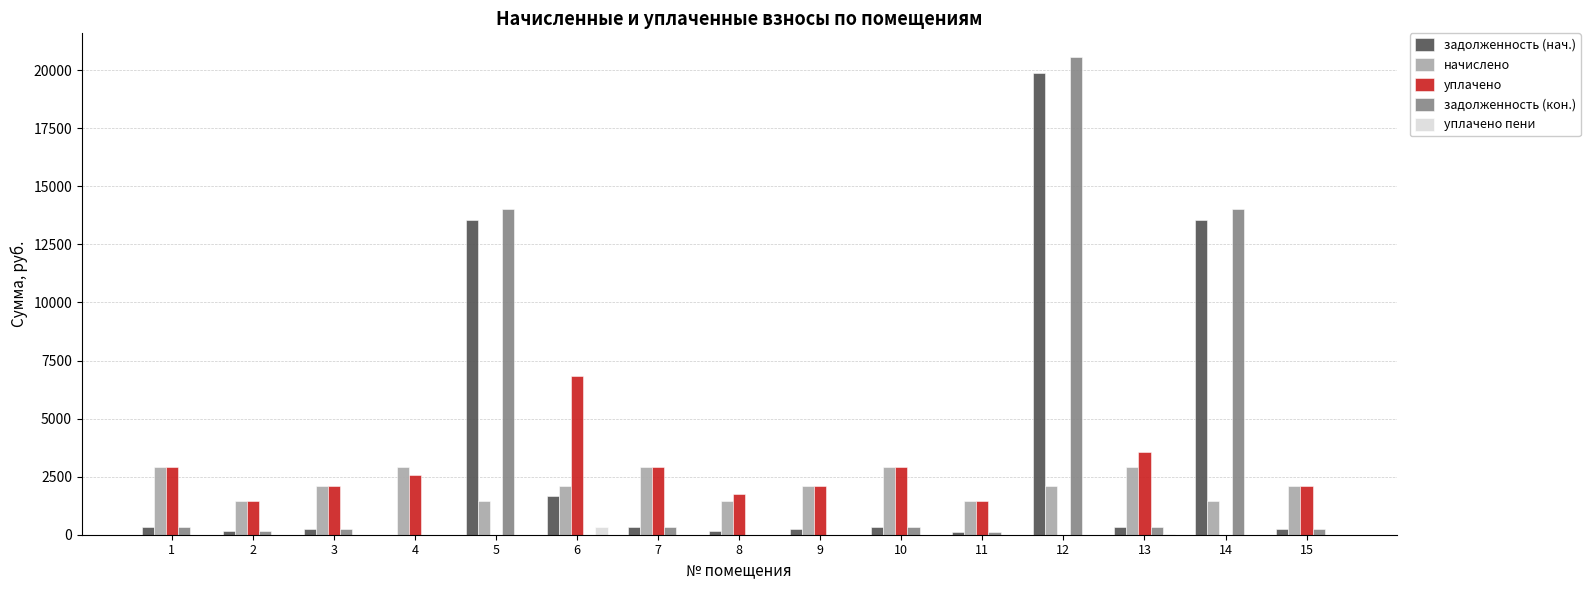

What is the spread (max minus min) of values at 15?

2098.8